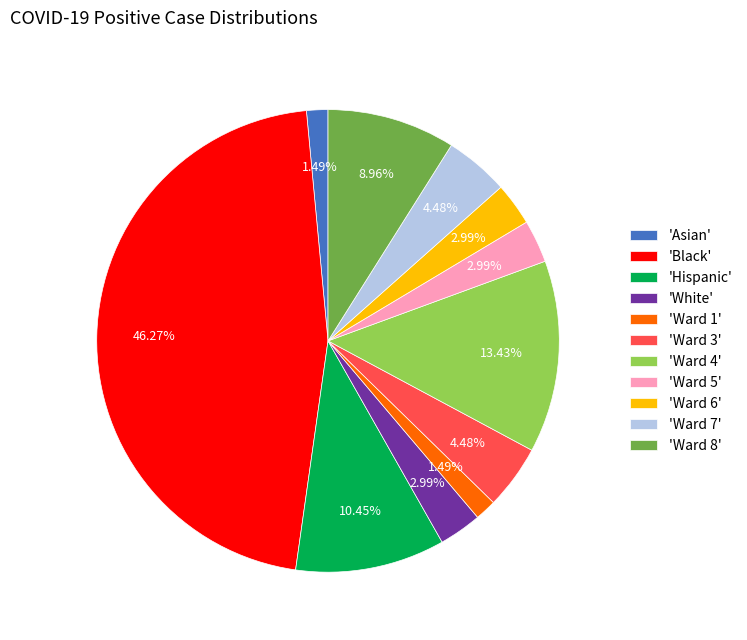

Is 'Ward 7' the majority of the pie?

No